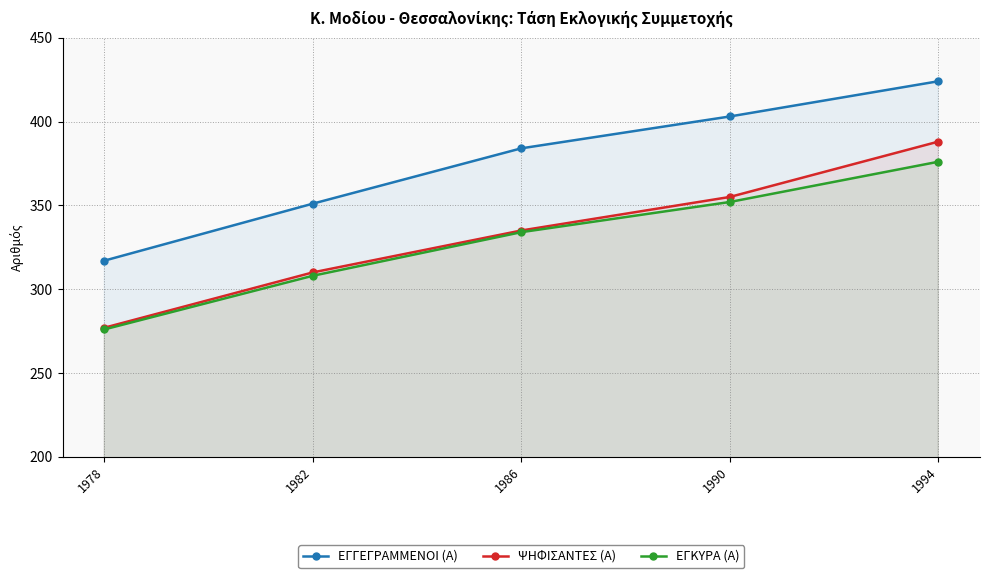

Is the value of ΨΗΦΙΣΑΝΤΕΣ (Α) at 1978 greater than the value of ΕΓΚΥΡΑ (Α) at 1994?

No